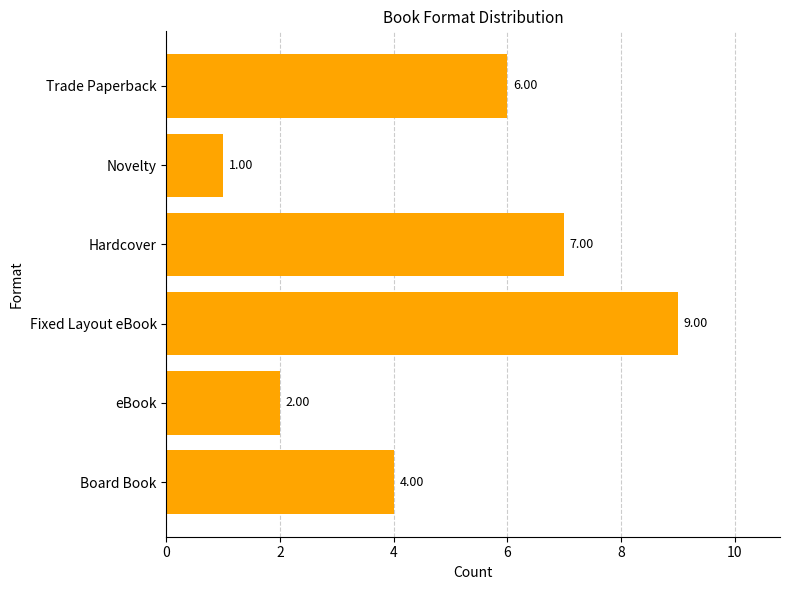

Rank the categories by value from highest to lowest.

Fixed Layout eBook, Hardcover, Trade Paperback, Board Book, eBook, Novelty